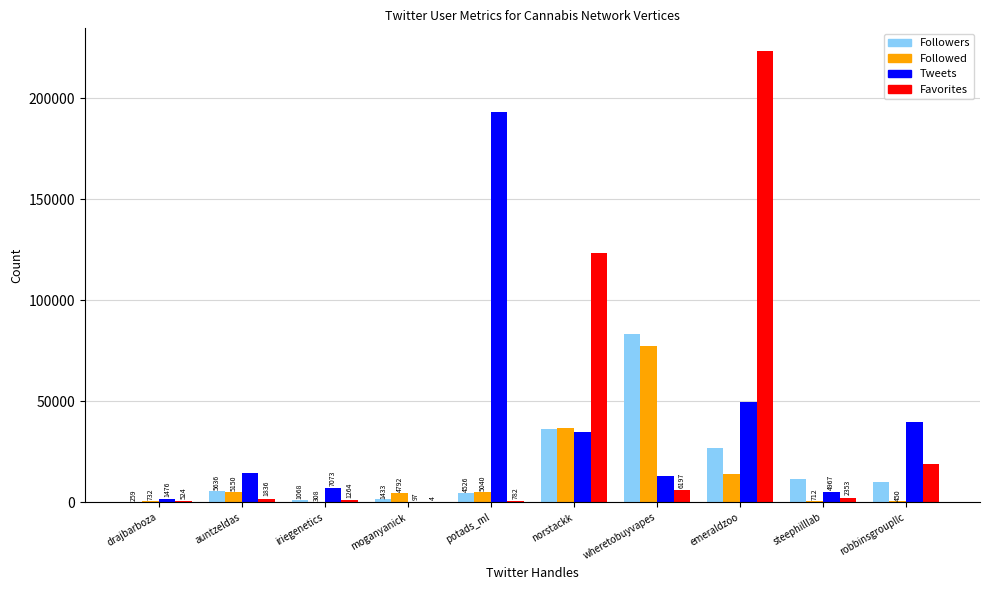

Between norstackk and wheretobuyvapes, which series saw the biggest shift?

Favorites